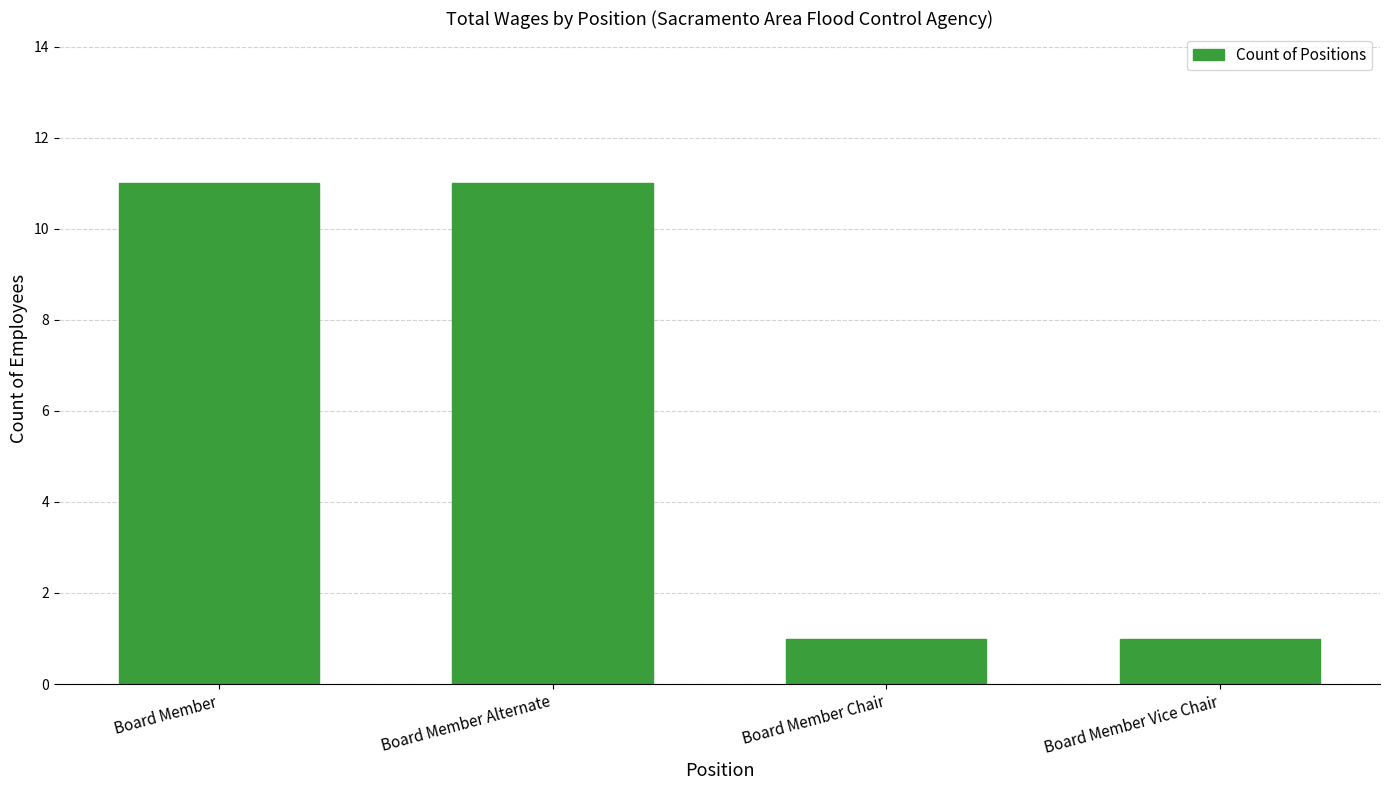

Reading right to left, transcribe all the data shown in this chart.

1	1	11	11